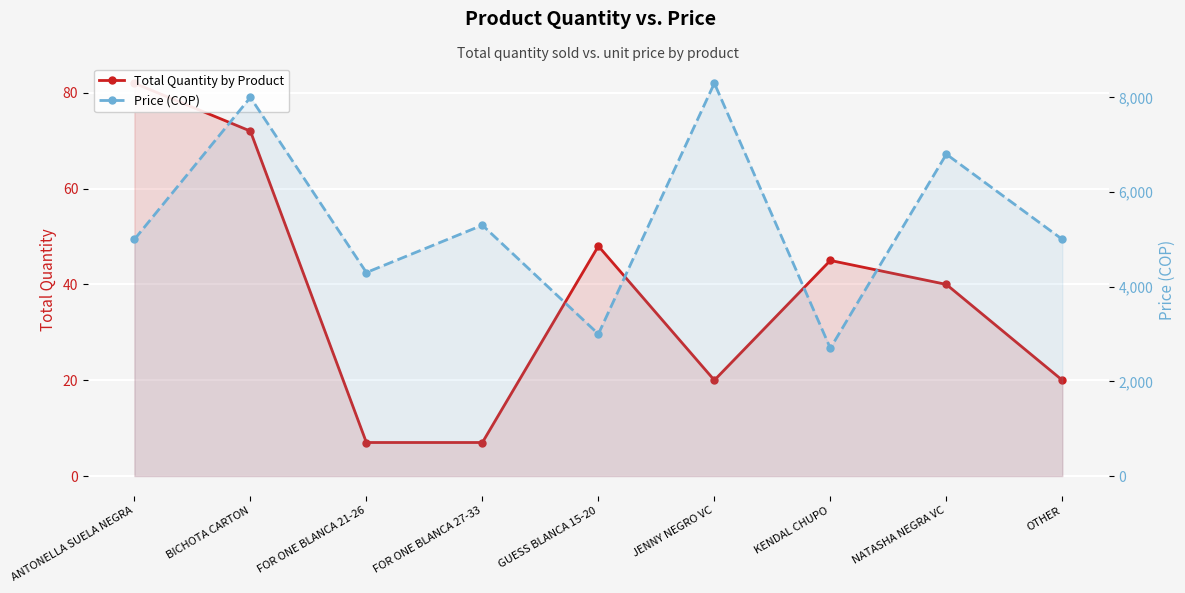

What is the smallest value displayed?

7